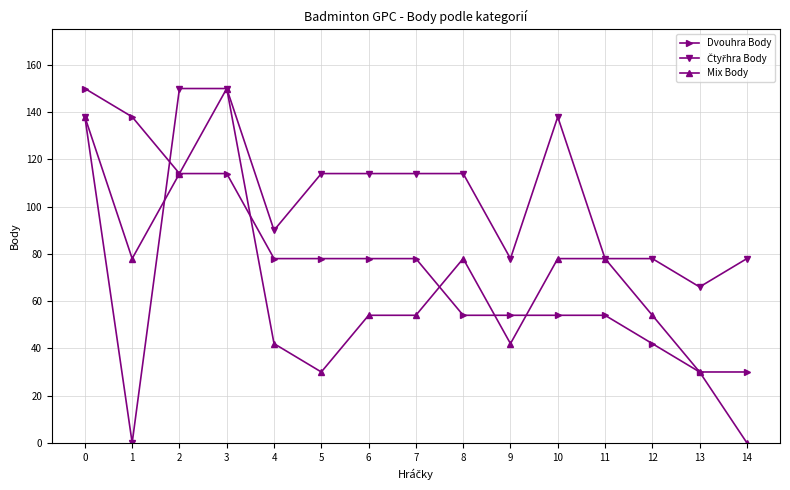

What is the value of the Mix Body point at the 6th from the left?

30